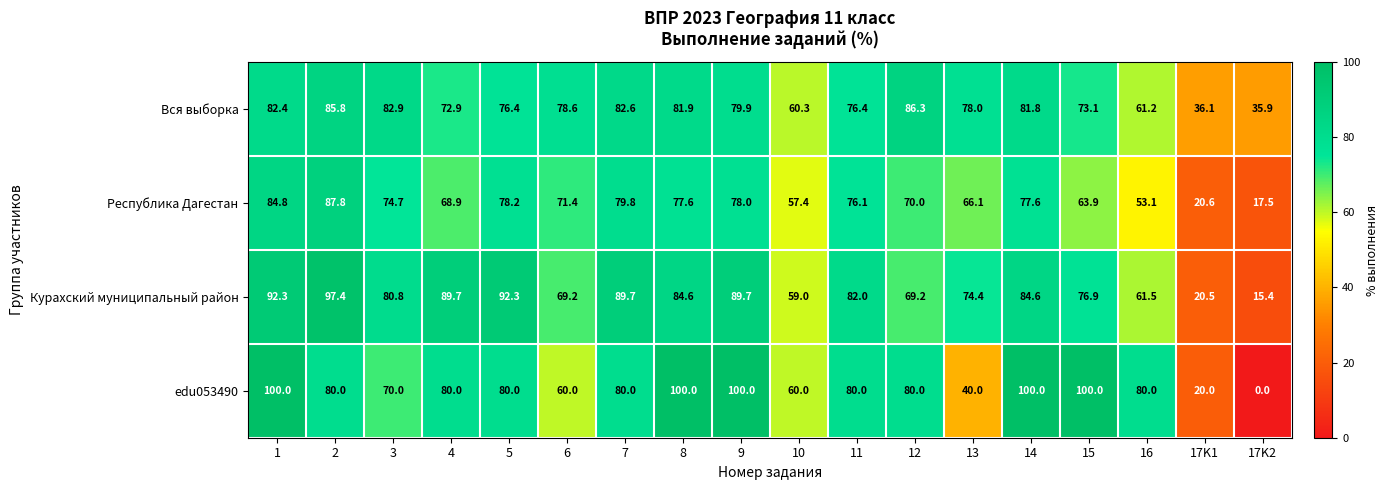

What is the average value of the Вся выборка series?

72.9